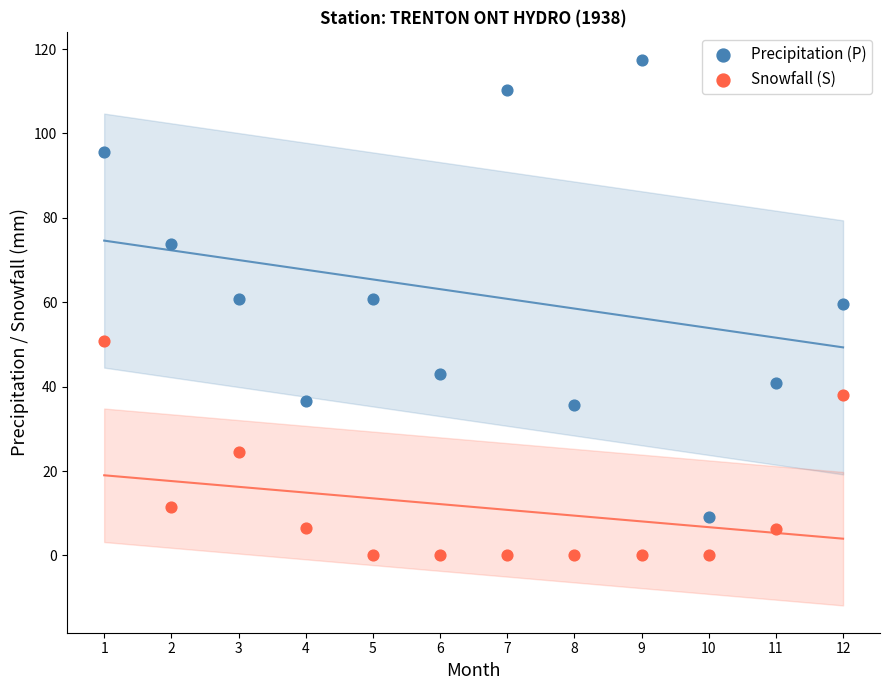

Across all data points, what is the range of Y values (max minus min)?

117.5